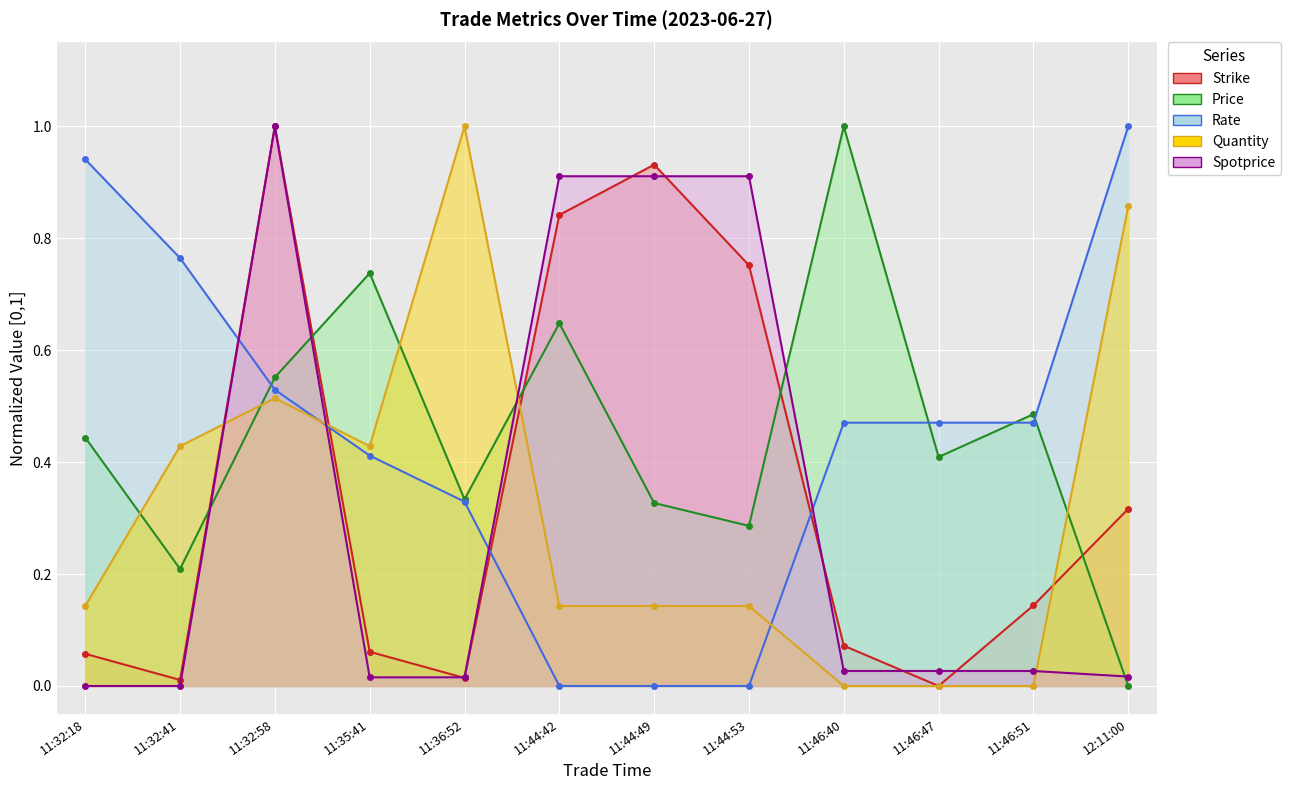

What is the label of the 6th point from the left?

11:44:42